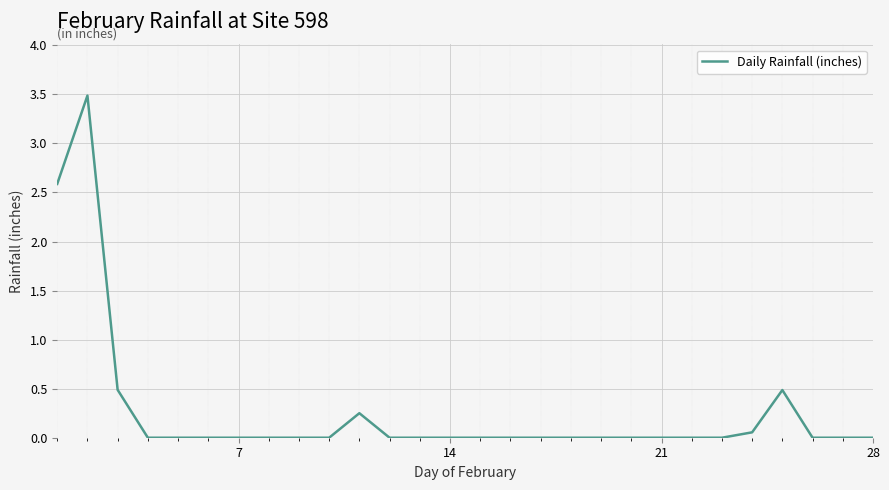

What is the greatest value displayed?

3.5